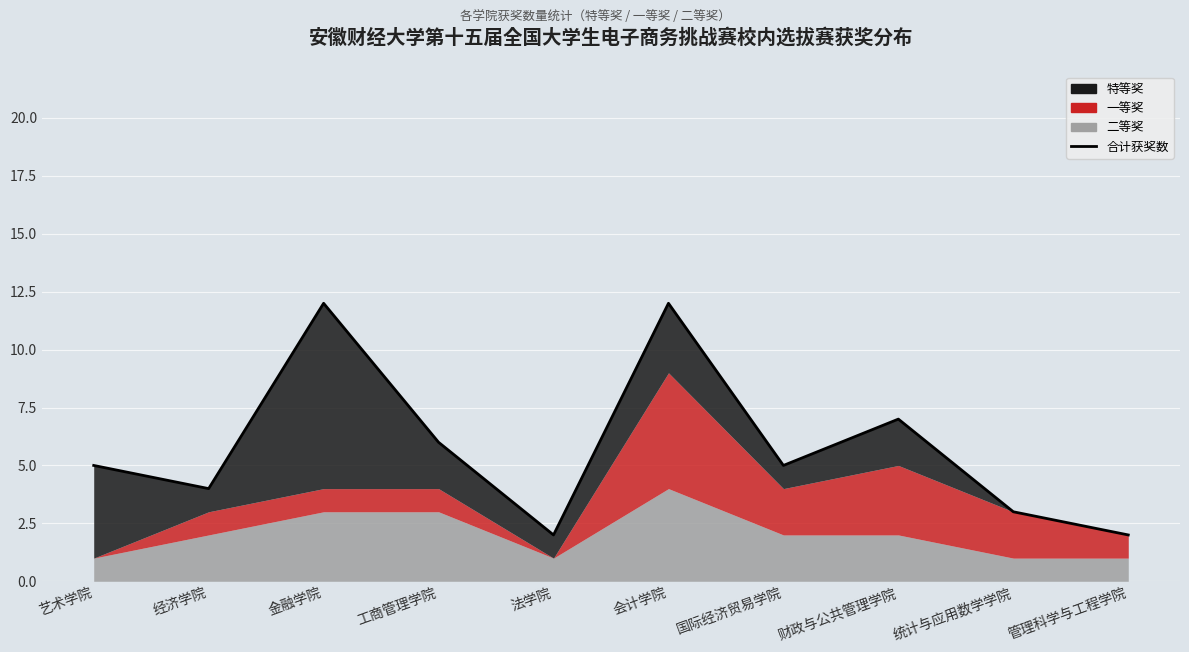

True or false: there are more than 2 points higher than both neighbors.

True